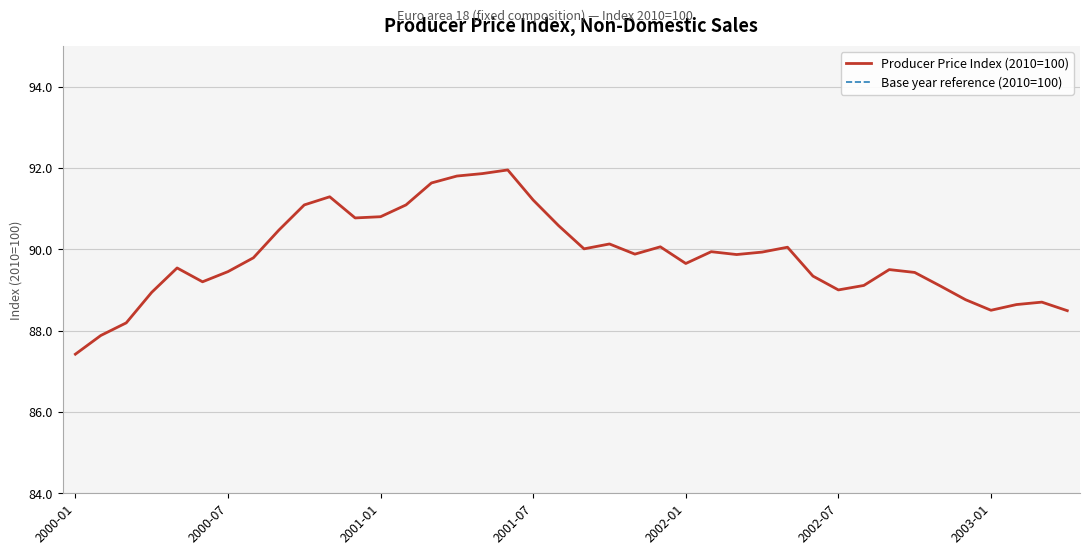

List the labels in order of value, largest first.

2001-06, 2001-05, 2001-04, 2001-03, 2000-11, 2001-07, 2000-10, 2001-02, 2001-01, 2000-12, 2001-08, 2000-09, 2001-10, 2001-12, 2002-05, 2001-09, 2002-02, 2002-04, 2001-11, 2002-03, 2000-08, 2002-01, 2000-05, 2002-09, 2000-07, 2002-10, 2002-06, 2000-06, 2002-08, 2002-11, 2002-07, 2000-04, 2002-12, 2003-03, 2003-02, 2003-01, 2003-04, 2000-03, 2000-02, 2000-01